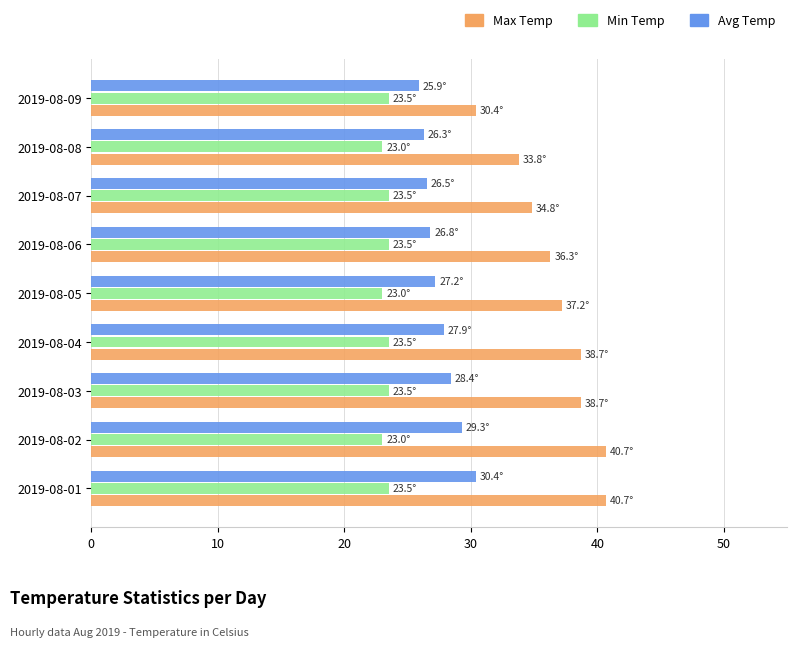

What is the difference between the highest and lowest values at 2019-08-01?

17.2